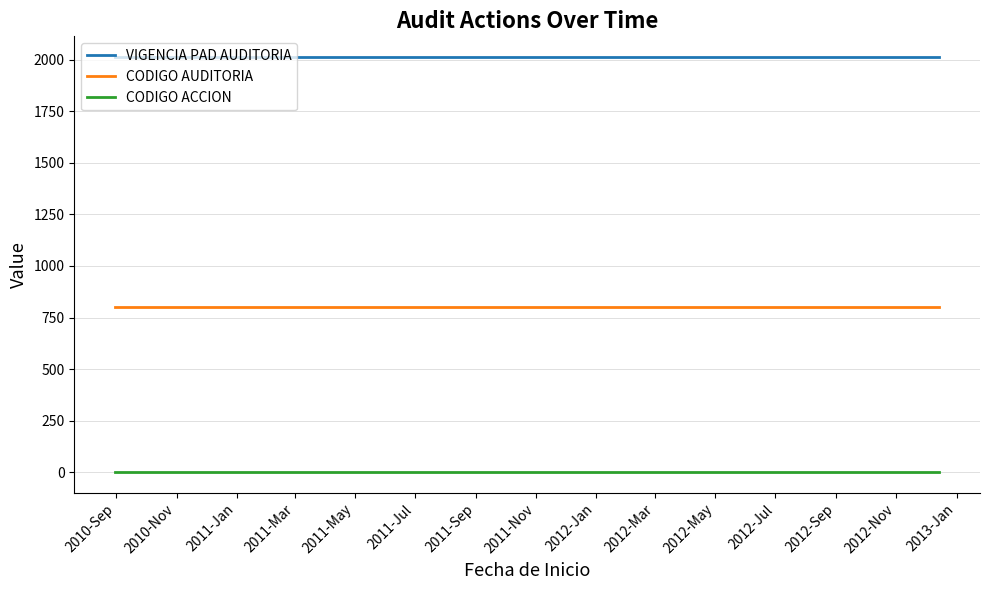

True or false: CODIGO AUDITORIA has more than 0 interior local peaks.

False